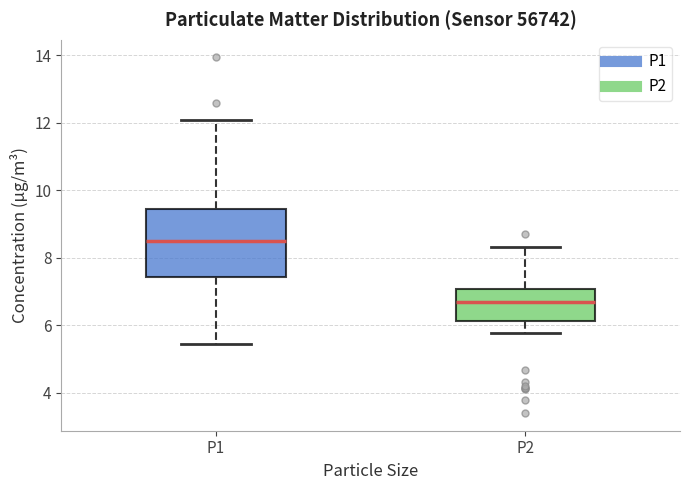

Which box is the tallest, from its lower edge to its upper edge?

P1